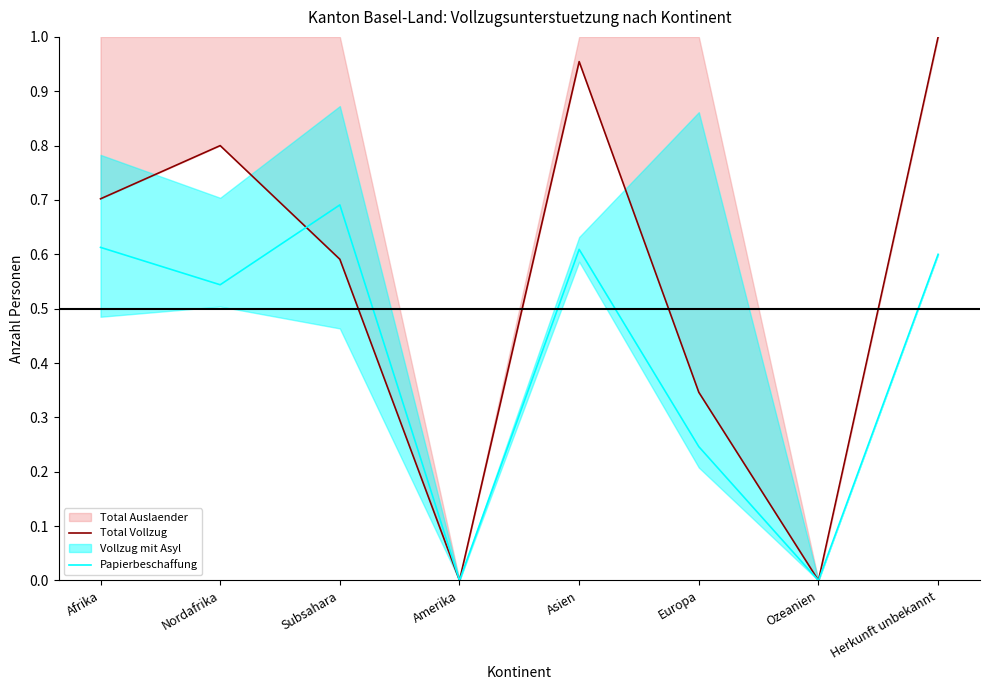

At how many categories does at least one series exceed 0?

6